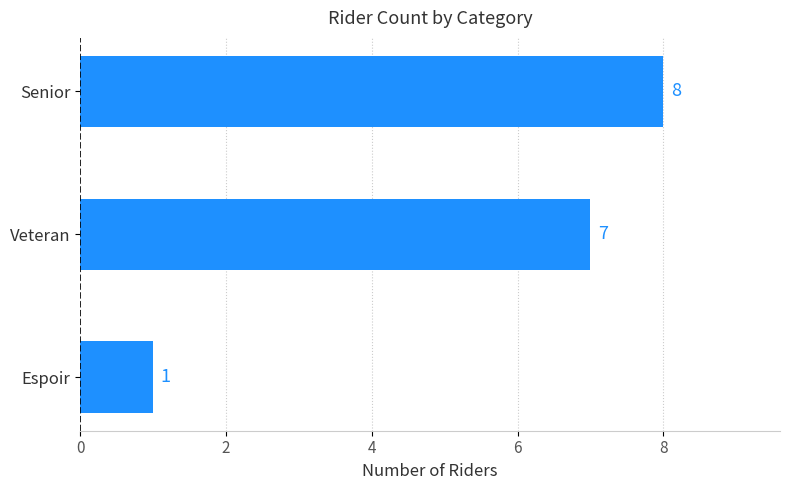

Rank the categories by value from lowest to highest.

Espoir, Veteran, Senior